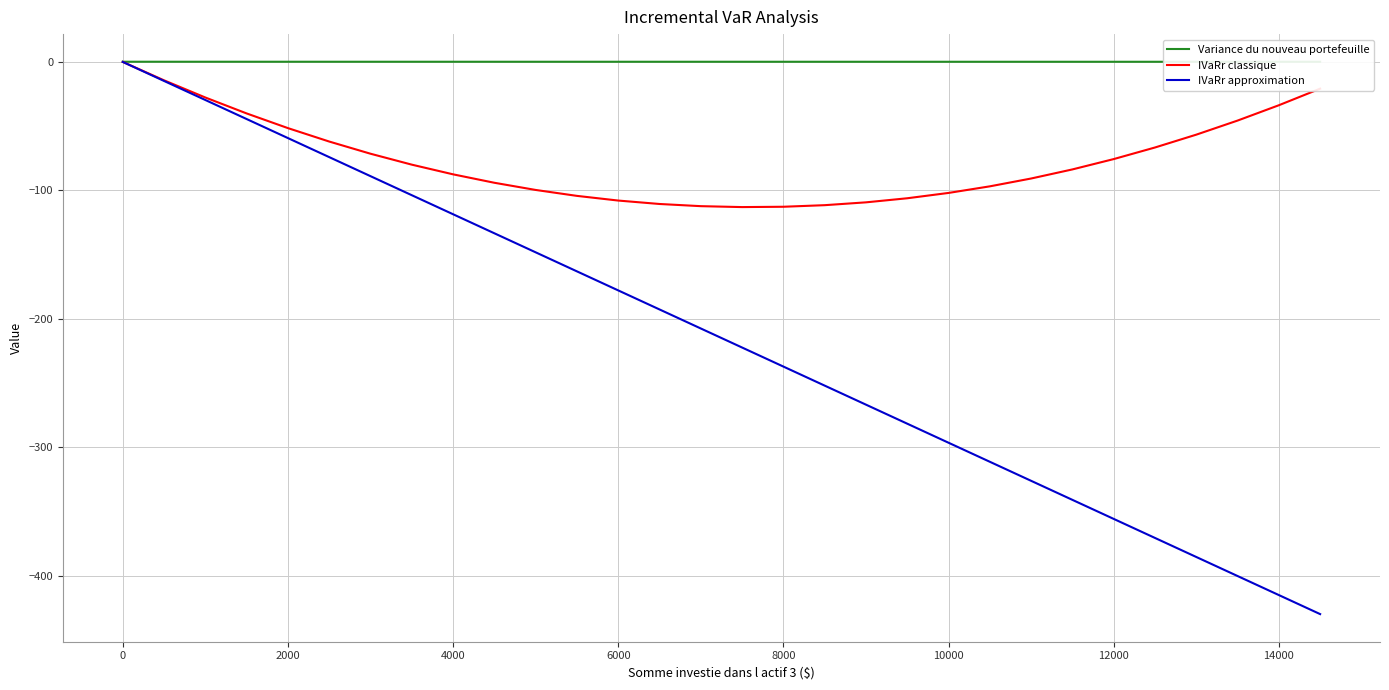

Where does the IVaRr approximation series first go above -207?

0